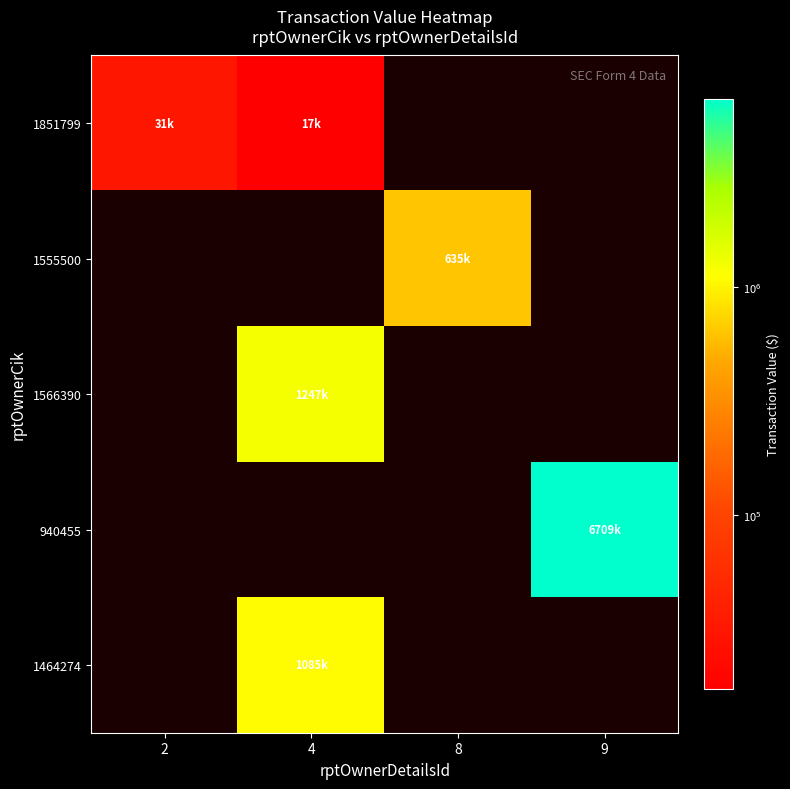

Which series has the largest range (max minus min)?

940455